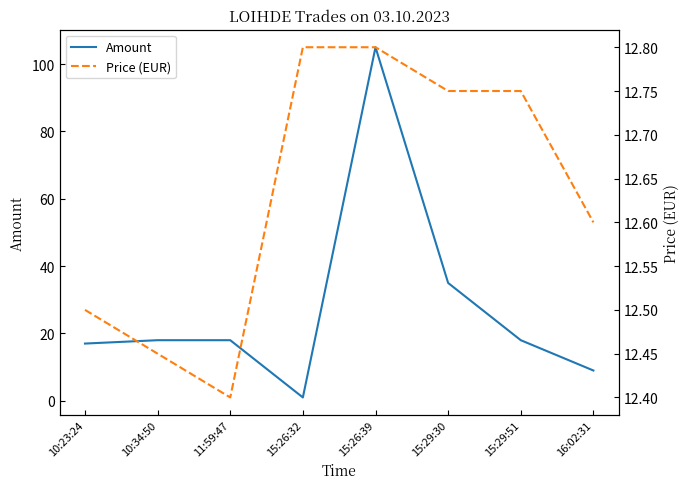

Count the Price (EUR) values in the range 12 to 13.

8